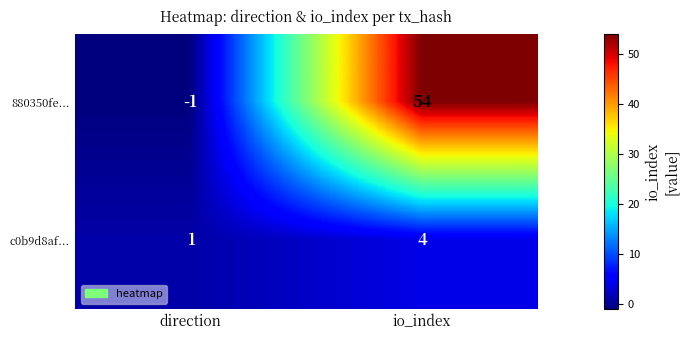

List the series in order of their overall mean, lowest first.

c0b9d8af..., 880350fe...